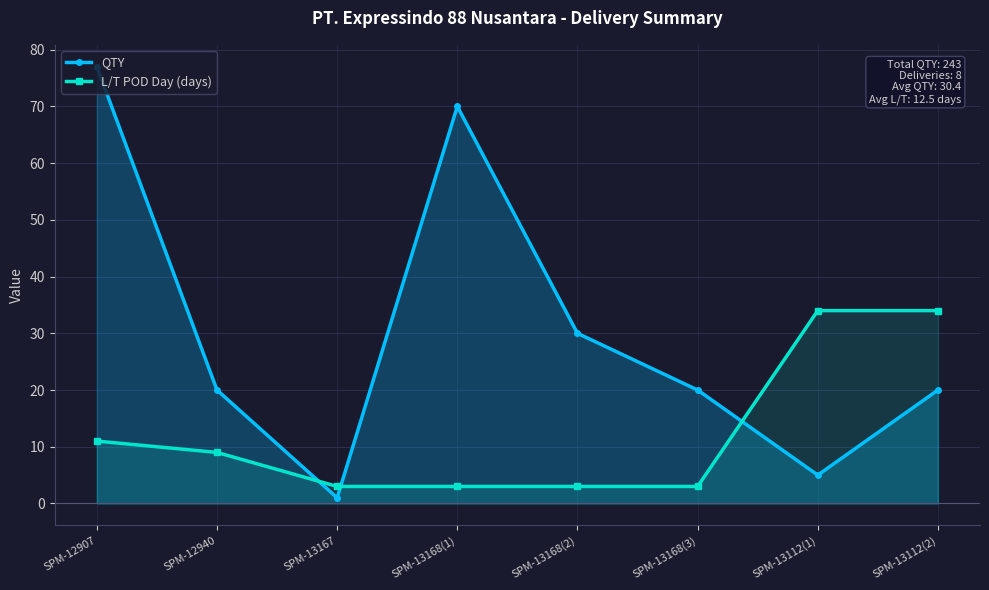

Is it true that L/T POD Day (days) equals 3 at SPM-13167?

True